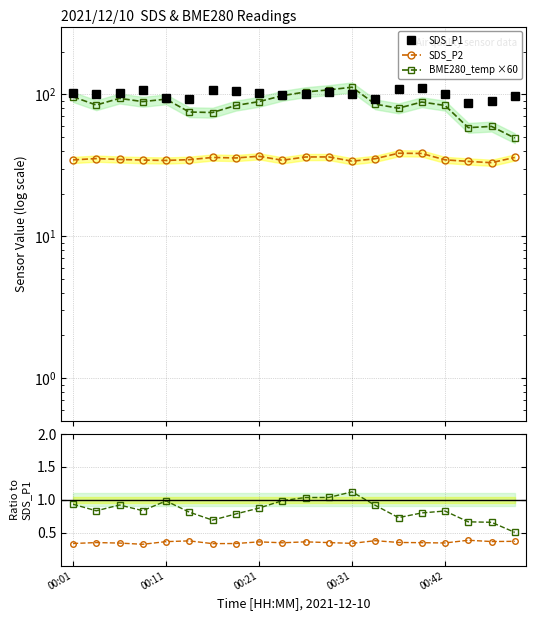

Which series has the largest total across all categories?

SDS_P1